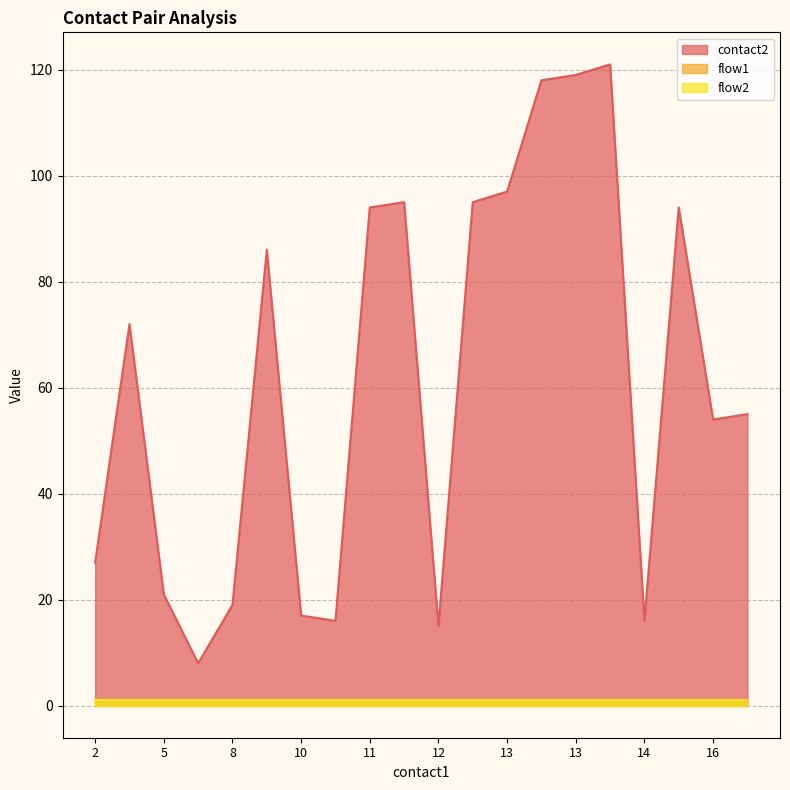

The value of flow2 at 11 is 2. True or false?

False